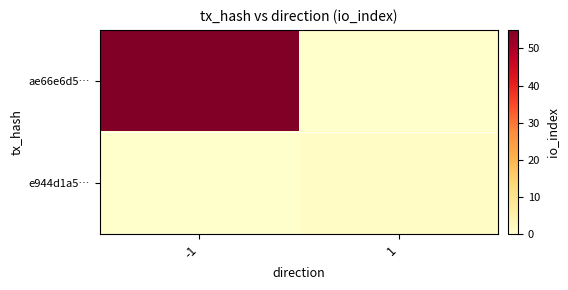

Between -1 and 1, which series saw the biggest shift?

ae66e6d5…